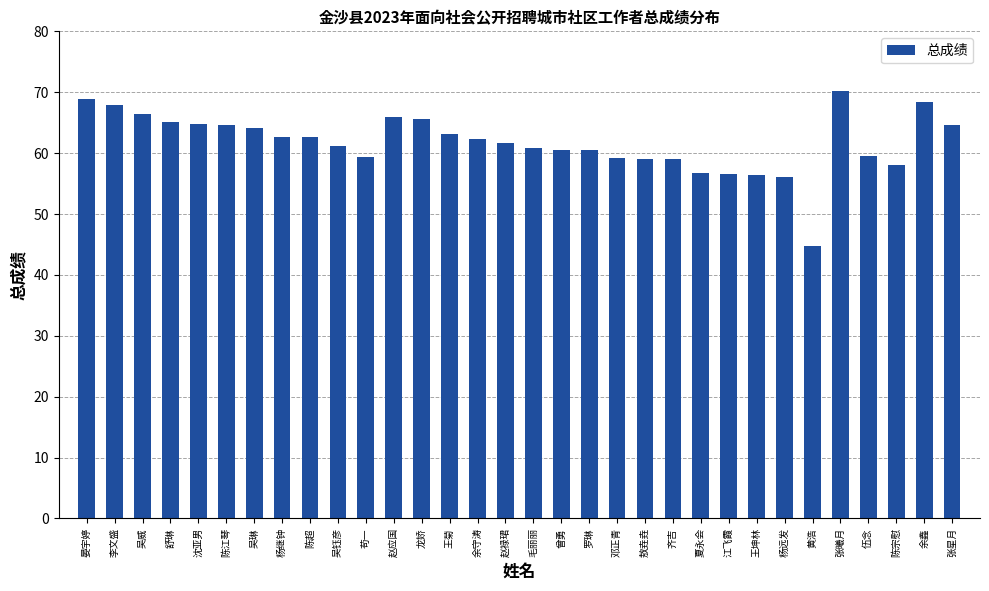

What is the difference between the maximum and minimum values?

25.5